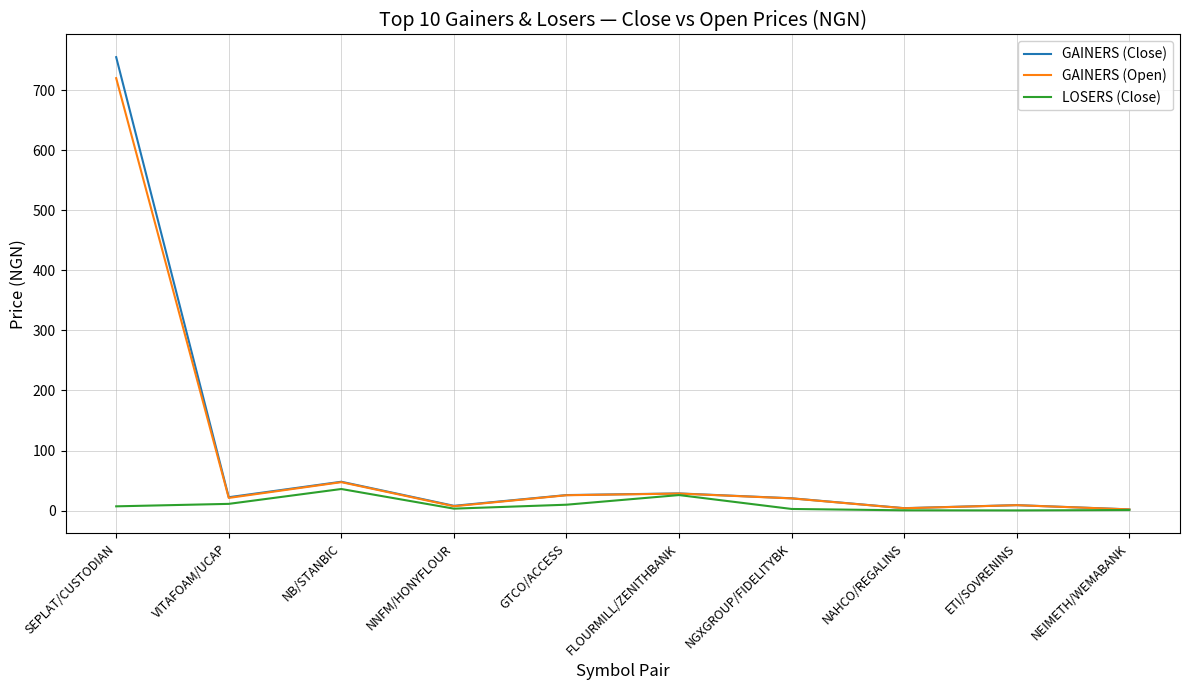

Rank the series by their maximum value, from lowest to highest.

LOSERS (Close), GAINERS (Open), GAINERS (Close)